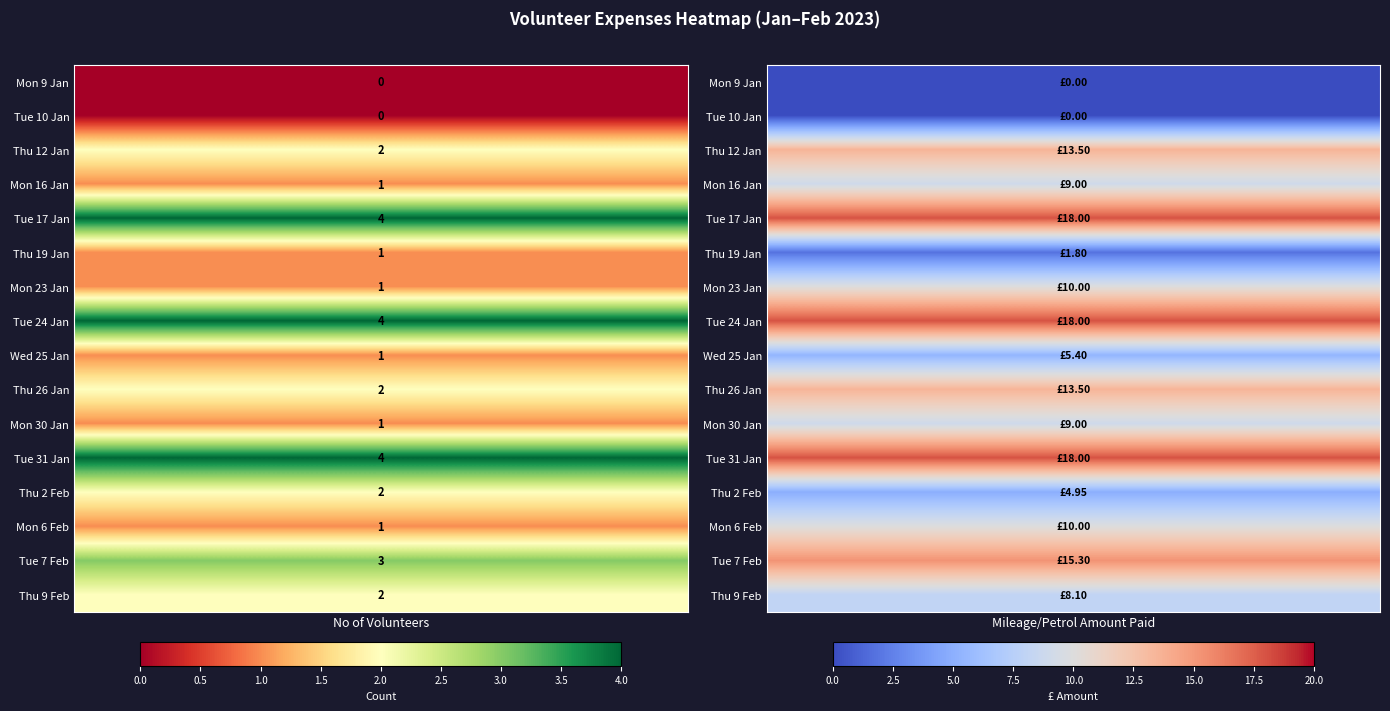

Is the value of Mon 16 Jan at 1 greater than the value of Mon 6 Feb at 1?

No